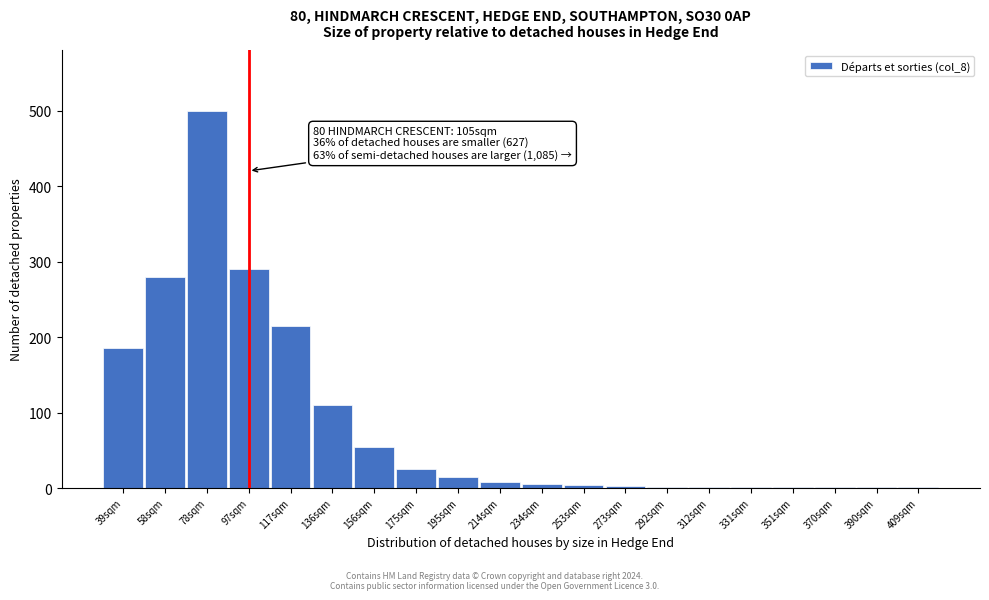

What is the sum of all values?

1704